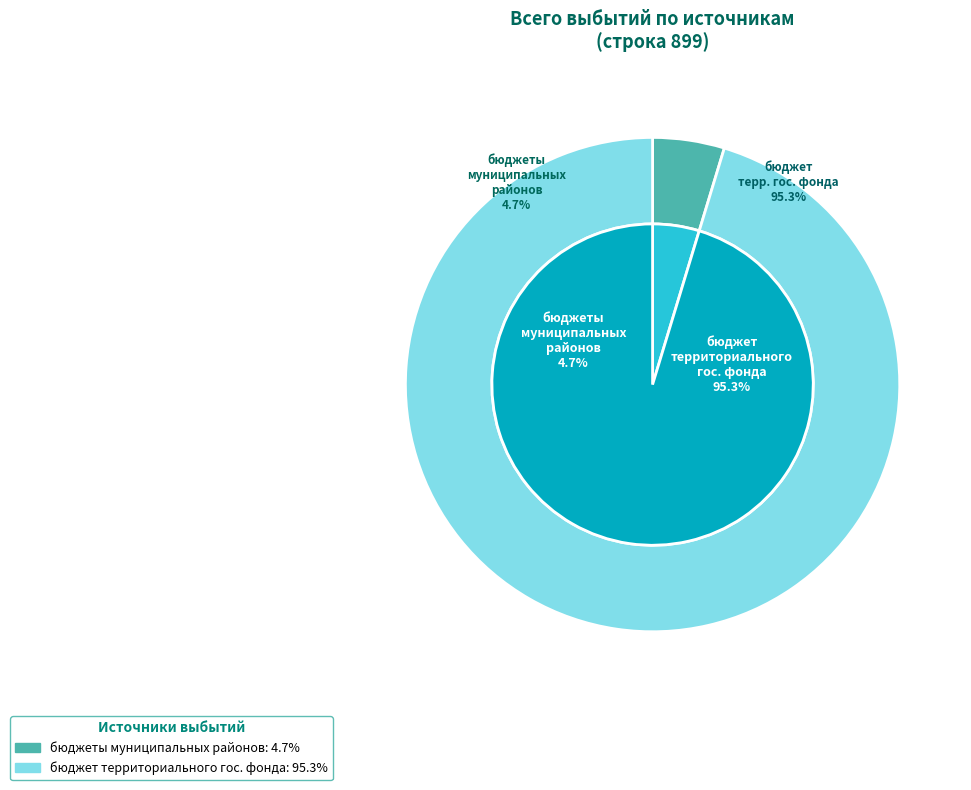

Rank the categories by value from lowest to highest.

бюджеты муниципальных районов, бюджет территориального государственного фонда